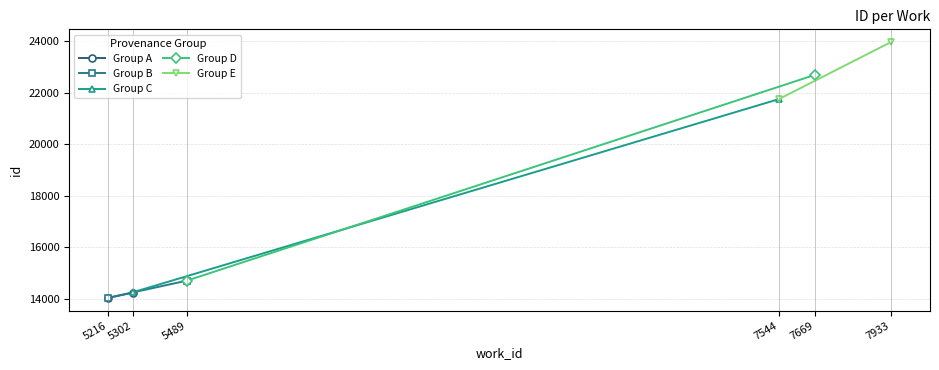

Rank the categories by Group A value from highest to lowest.

5302, 5216